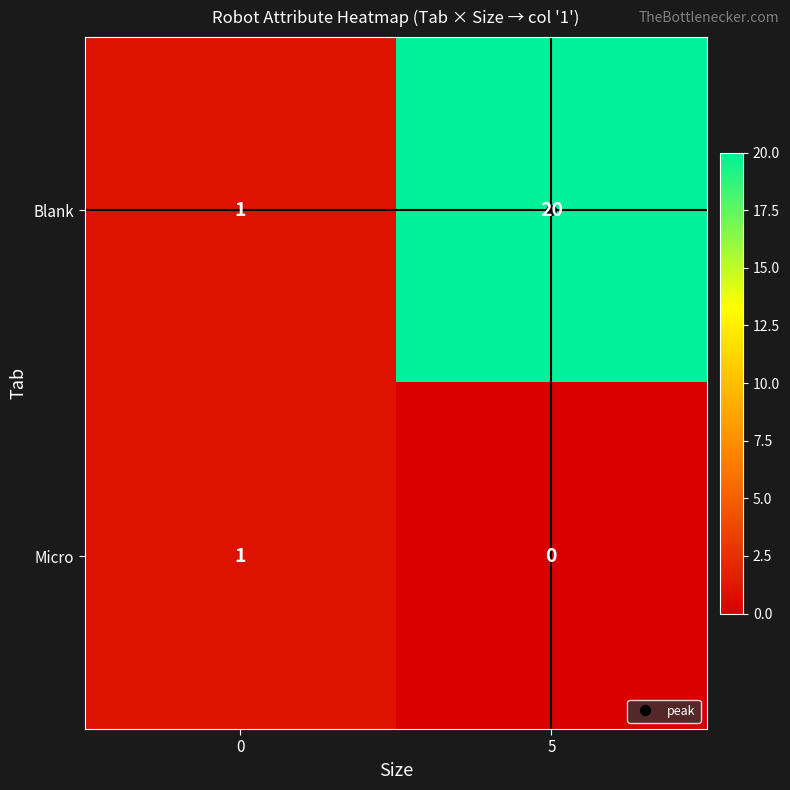

What is the maximum value shown in the chart?

20